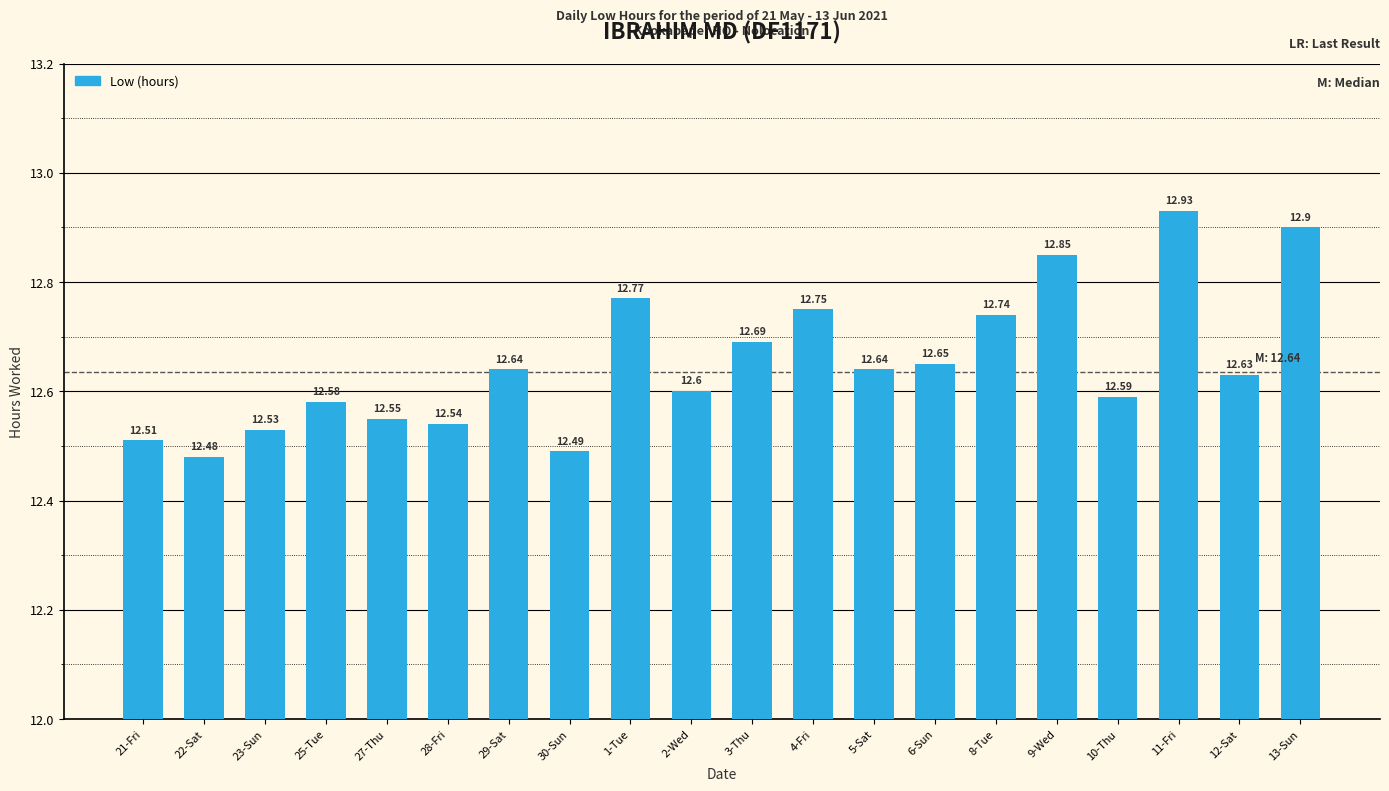

Is it true that the value at 22-Sat is 8.5?

False